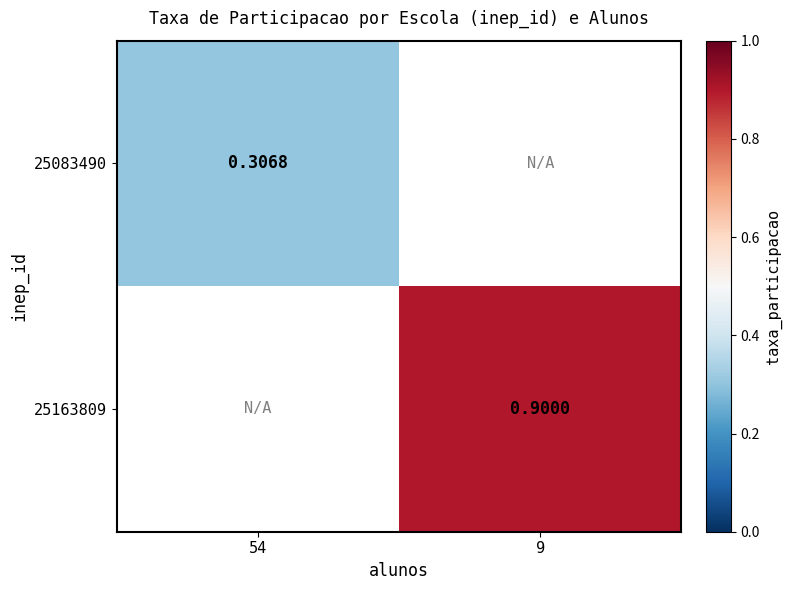

True or false: 25083490 has a value of 0.1 at 54.

False